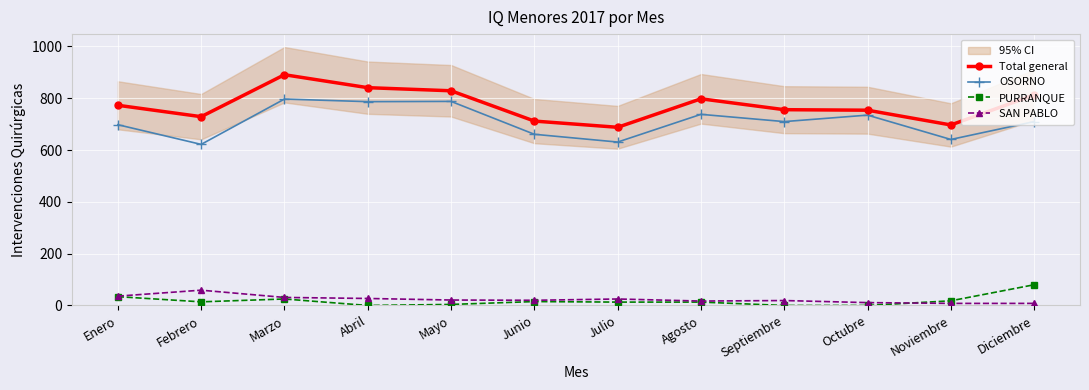

What is the label of the 10th point from the right?

Marzo